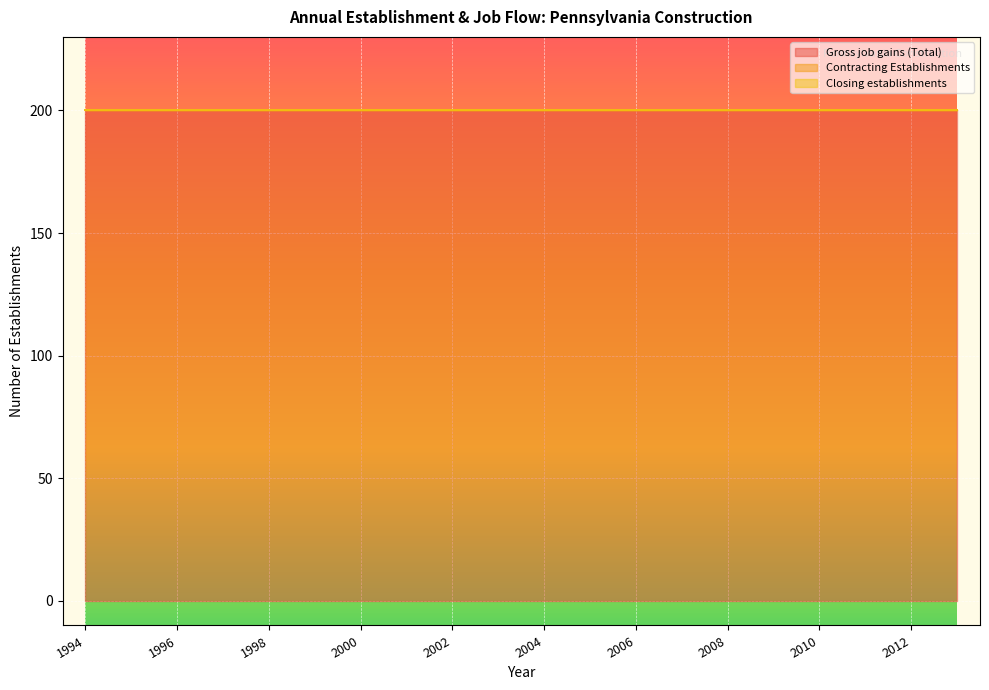

True or false: Contracting Establishments and Closing establishments intersect in this chart.

False